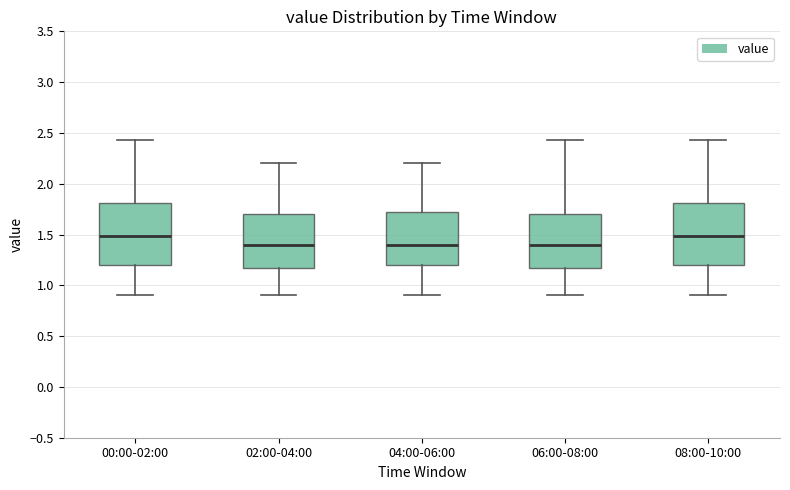

Where is the upper edge of the box for 02:00-04:00 on the y-axis? The values are not printed on the chart, so give them approximately, as read against the axis.

1.70